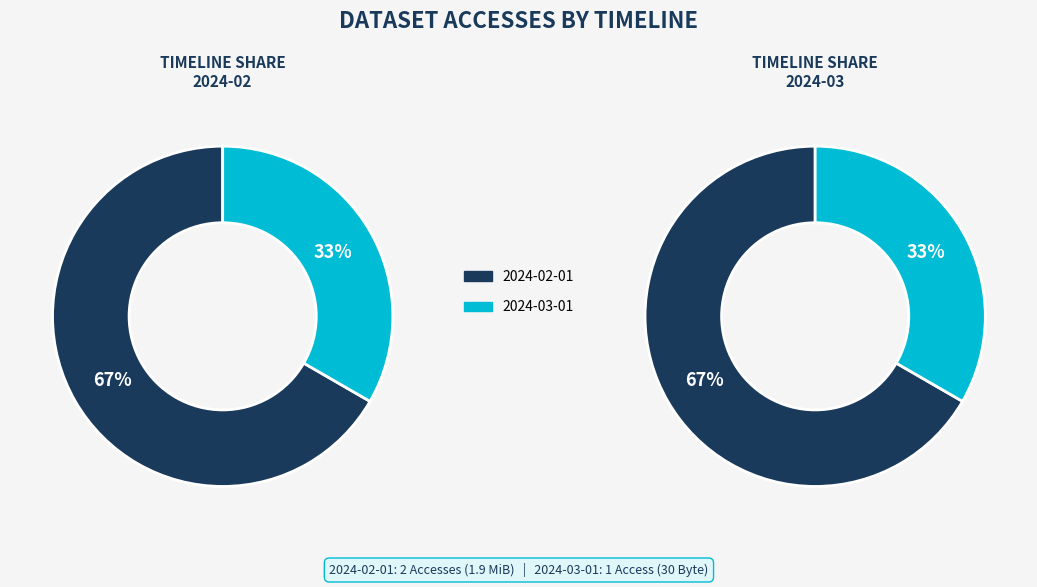

What is the smallest slice in the pie chart?

2024-03-01